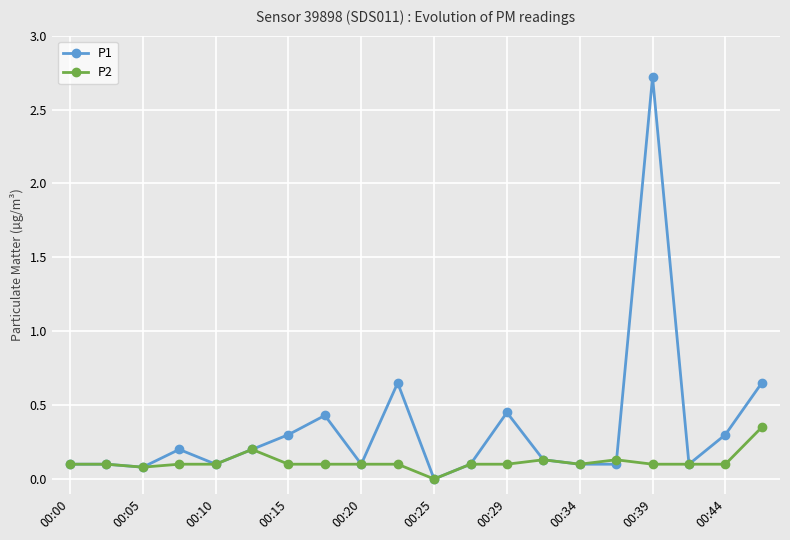

What is the highest value of the P1 series?

2.7